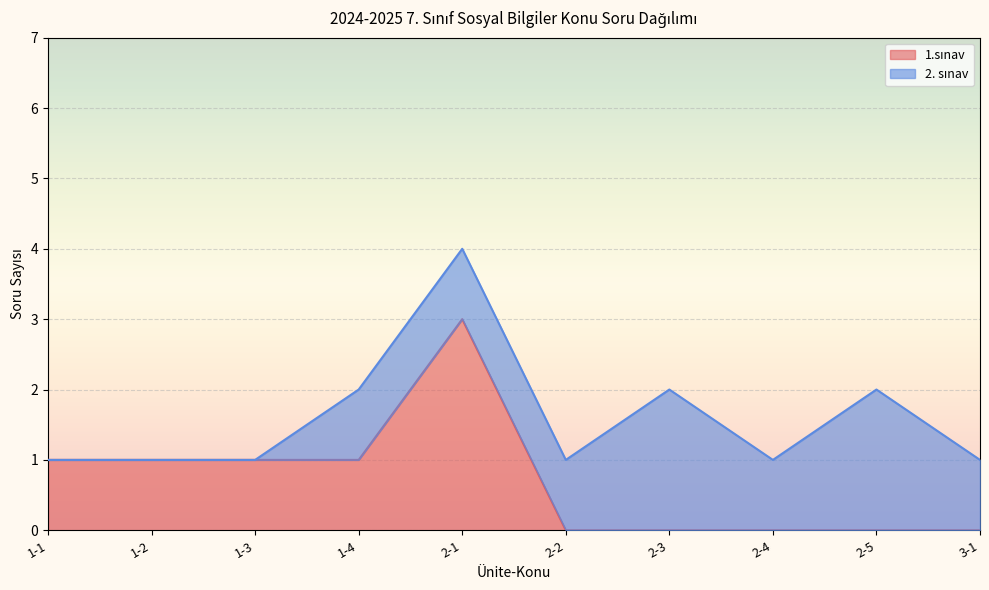

What is the sum of all values?

7